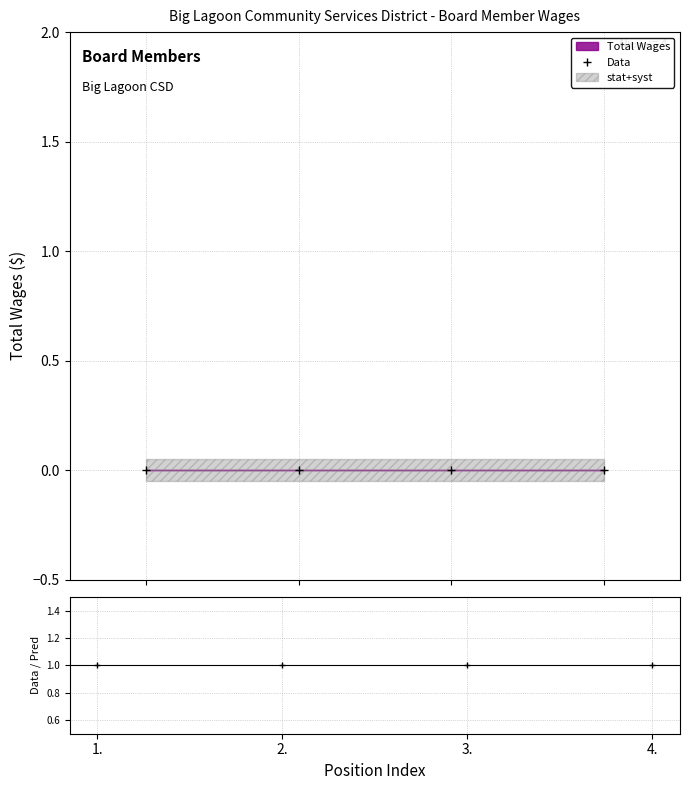

Between 3. and 2., which is larger?

3.